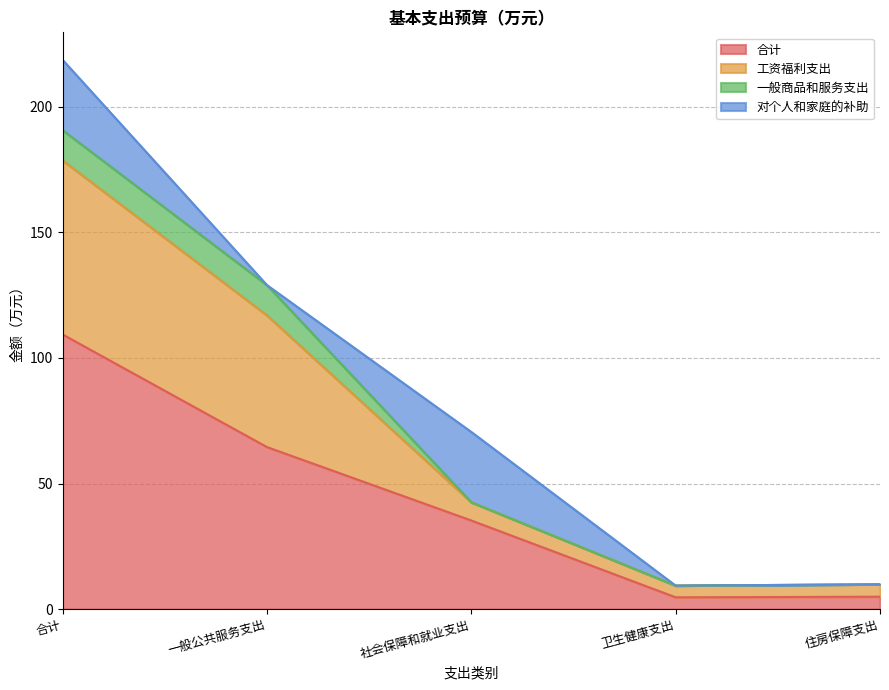

Which category has the highest value in the 工资福利支出 series?

合计